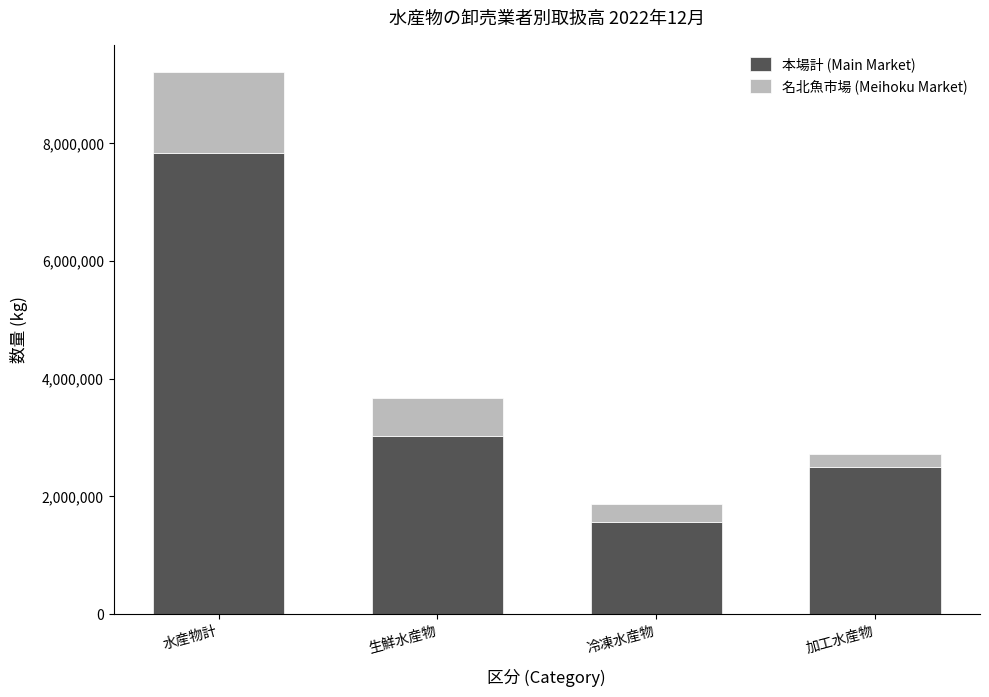

Reading left to right, what are the values for 本場計 (Main Market)?

水産物計=7830702	生鮮水産物=3029224	冷凍水産物=1559464	加工水産物=2497820